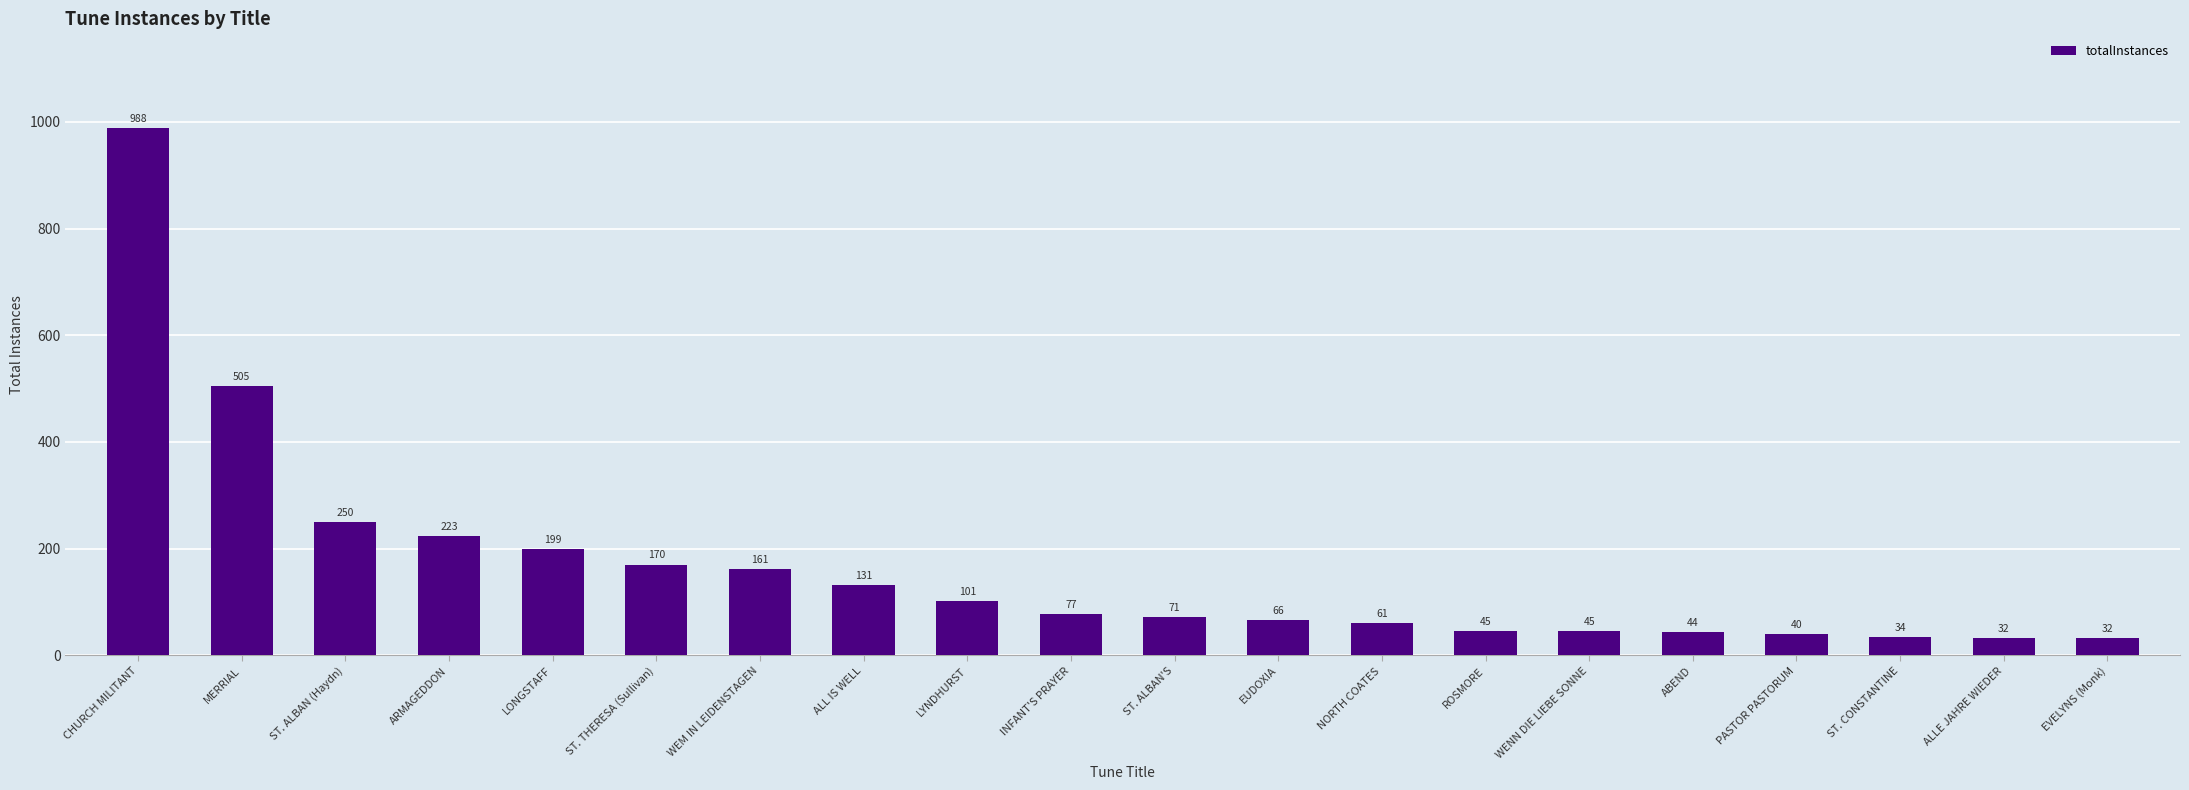

Which has a higher value, ST. ALBAN (Haydn) or MERRIAL?

MERRIAL